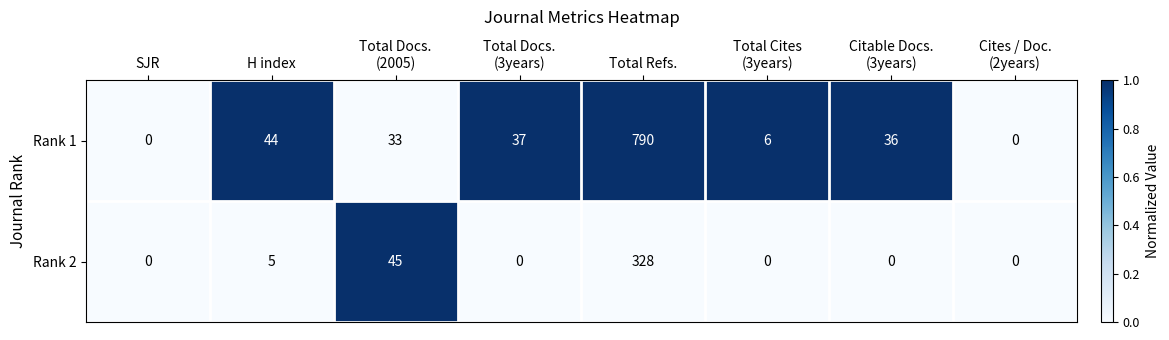

The value of Rank 1 at Total Refs. is 790. True or false?

True